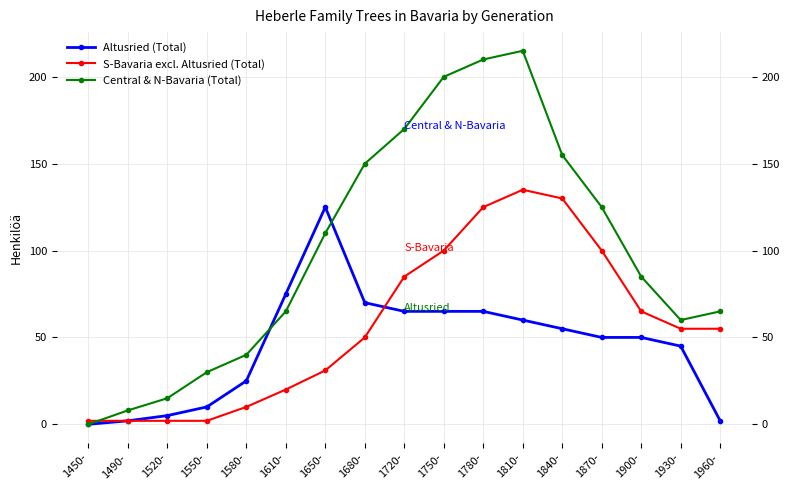

Does the chart display data point markers on the line(s)?

Yes